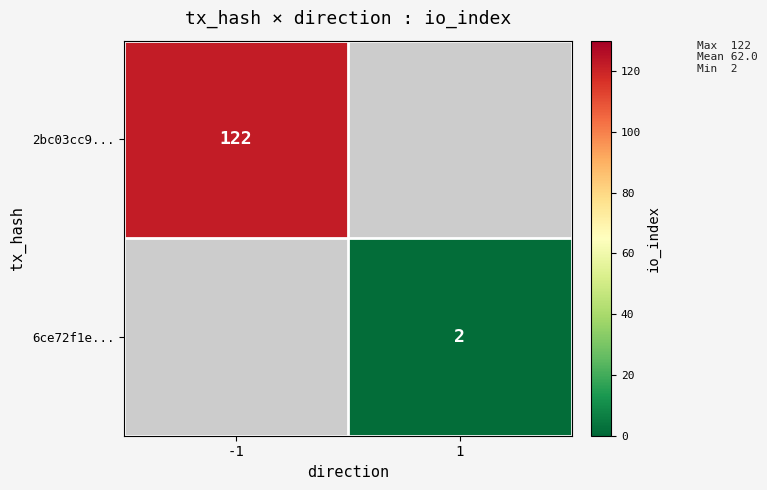

True or false: 2bc03cc9... has a value of 122 at -1.

True